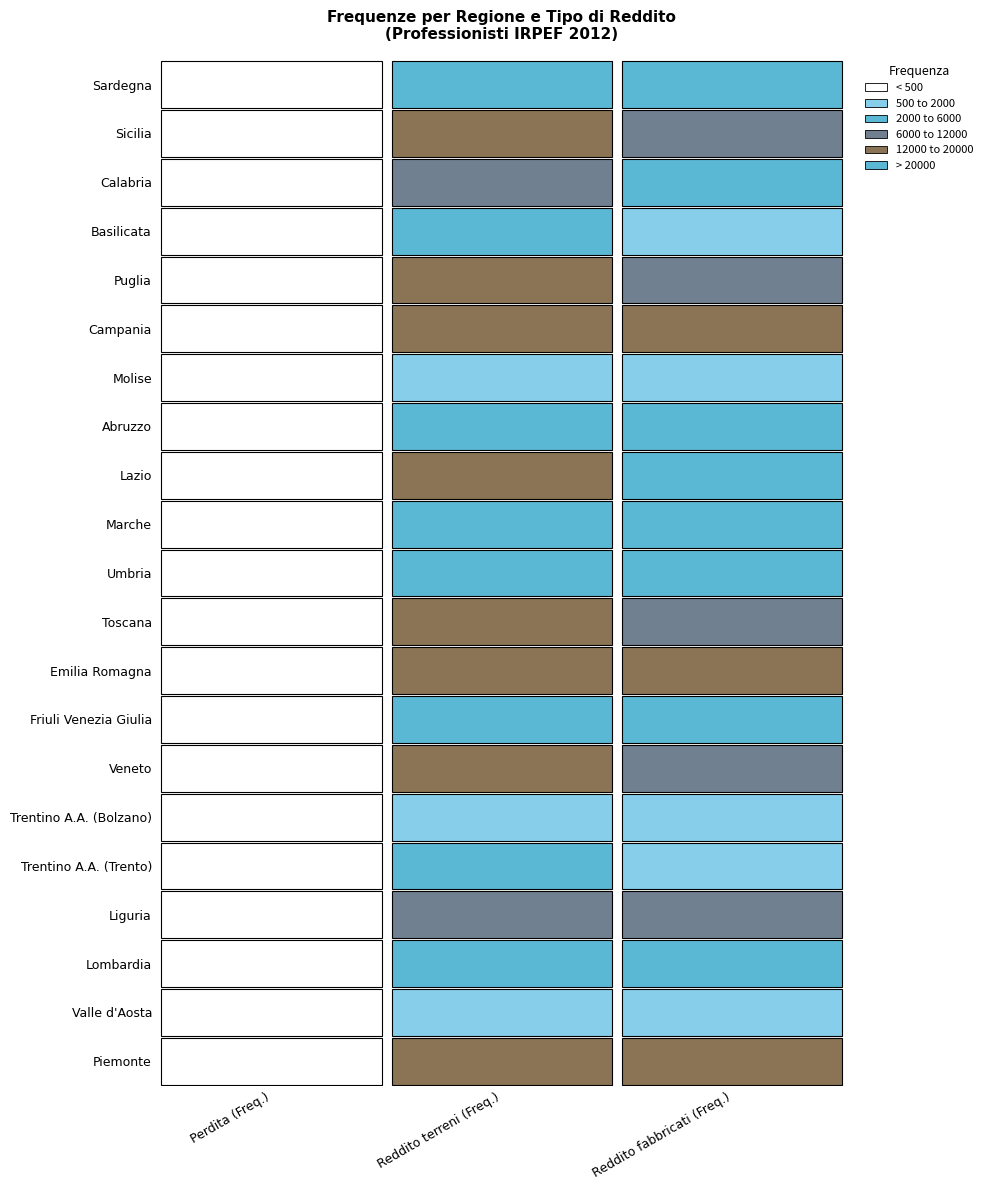

What is the approximate value of Molise at 1, to the nearest 50?

1700